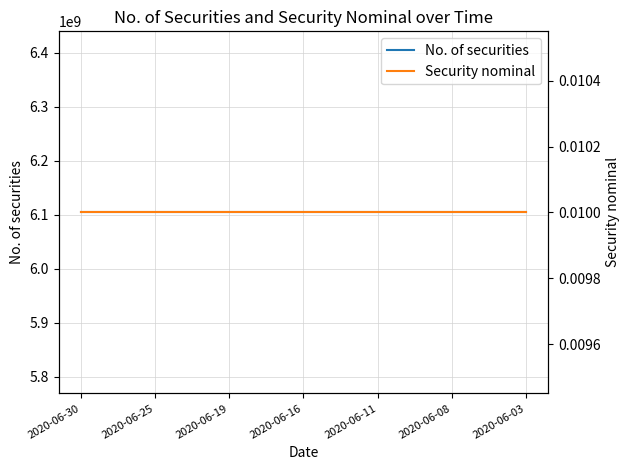

At how many categories does at least one series exceed 6094279731?

19